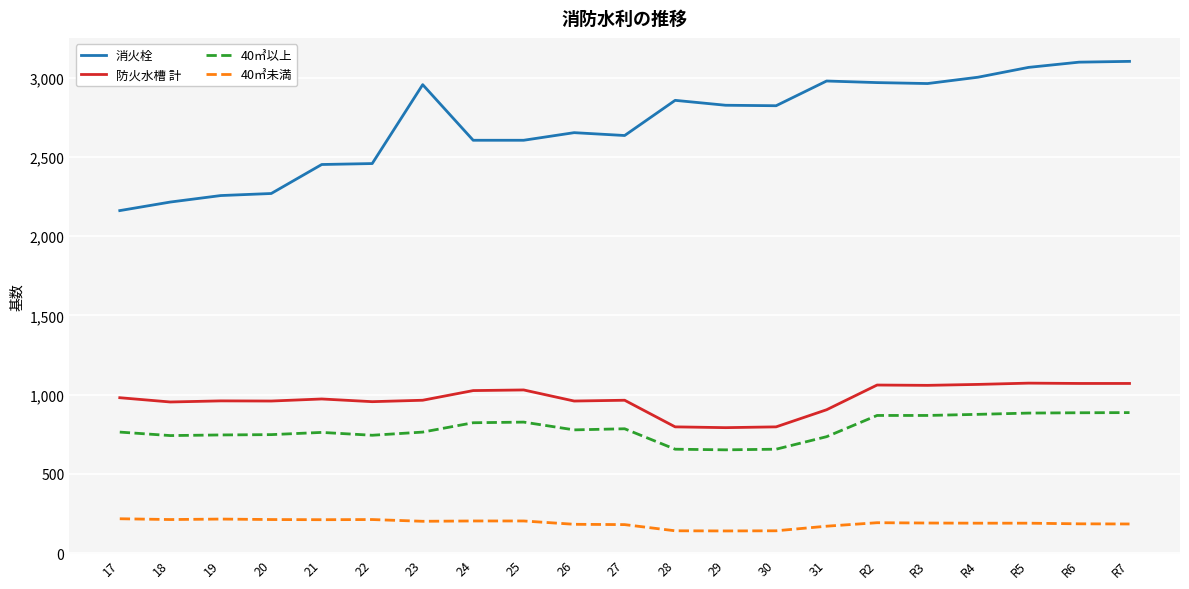

True or false: 40㎥未満 and 防火水槽 計 cross at least once.

False